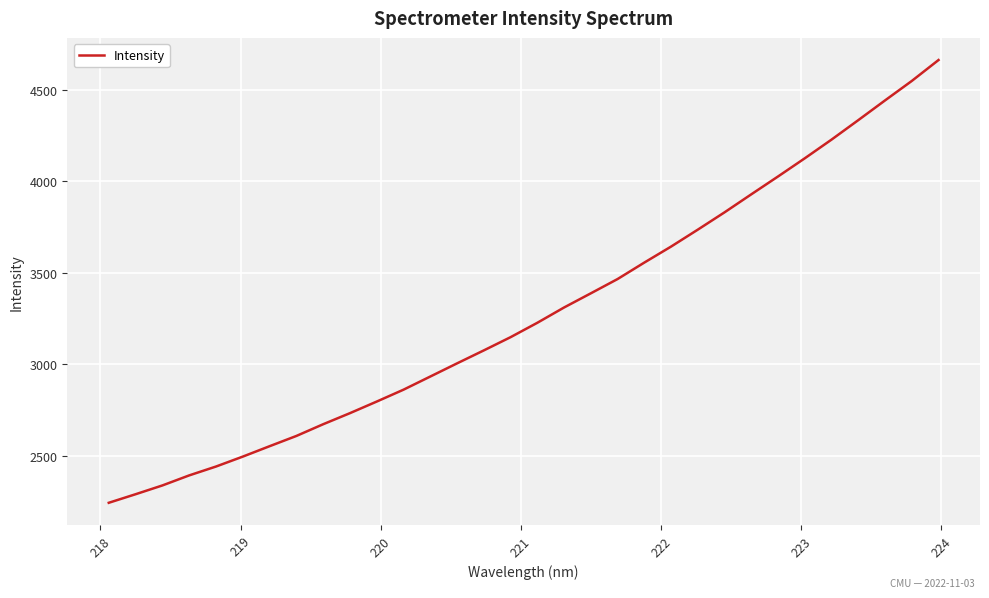

What is the greatest value displayed?

4663.2